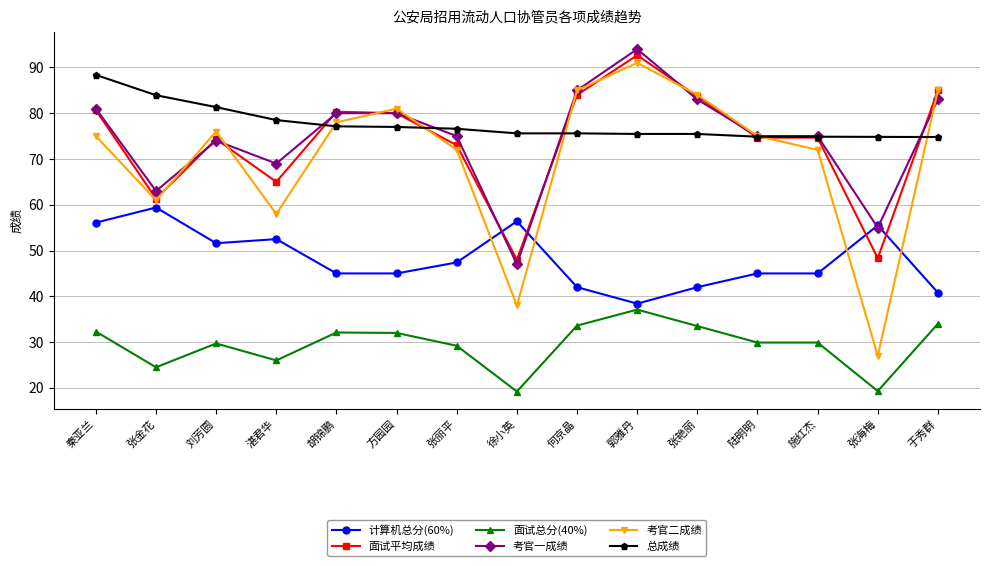

What are all the series names shown in the legend?

计算机总分(60%), 面试平均成绩, 面试总分(40%), 考官一成绩, 考官二成绩, 总成绩